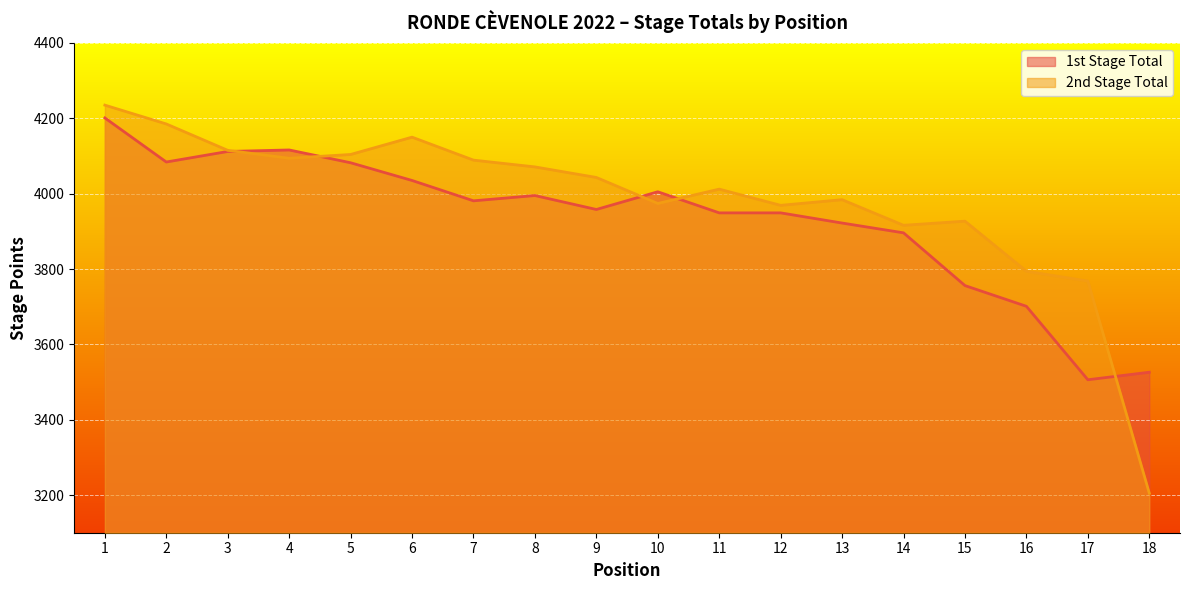

How many lines are shown in the chart?

2